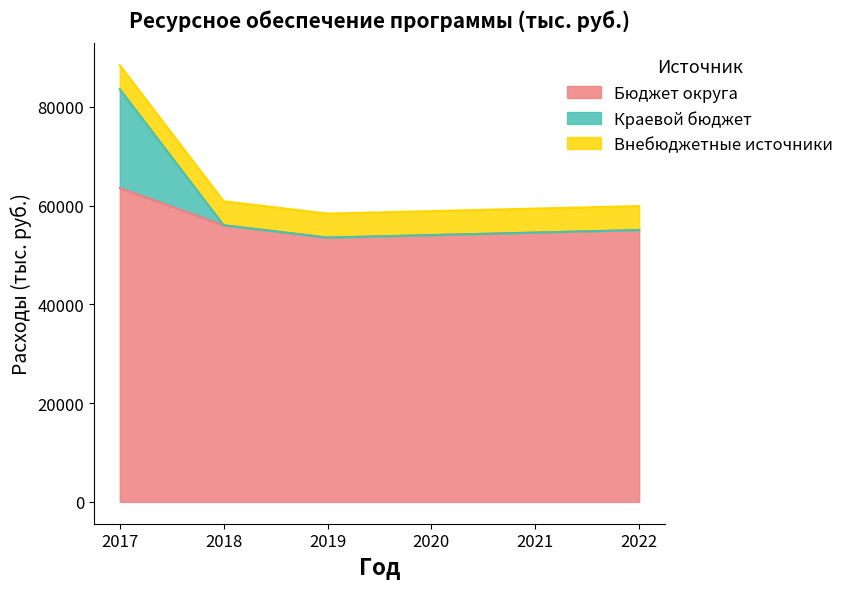

Rank the categories by Бюджет округа value from lowest to highest.

2019, 2020, 2021, 2022, 2018, 2017